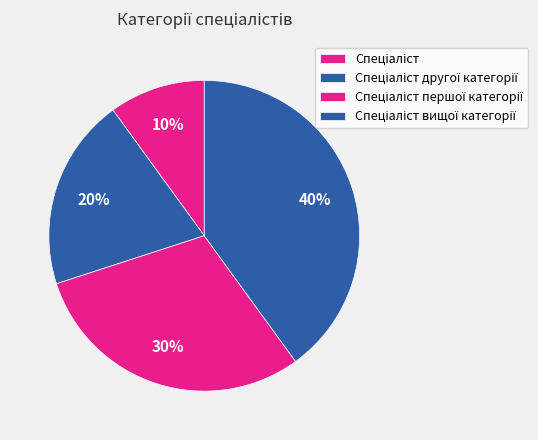

Is there a majority slice in this chart?

No